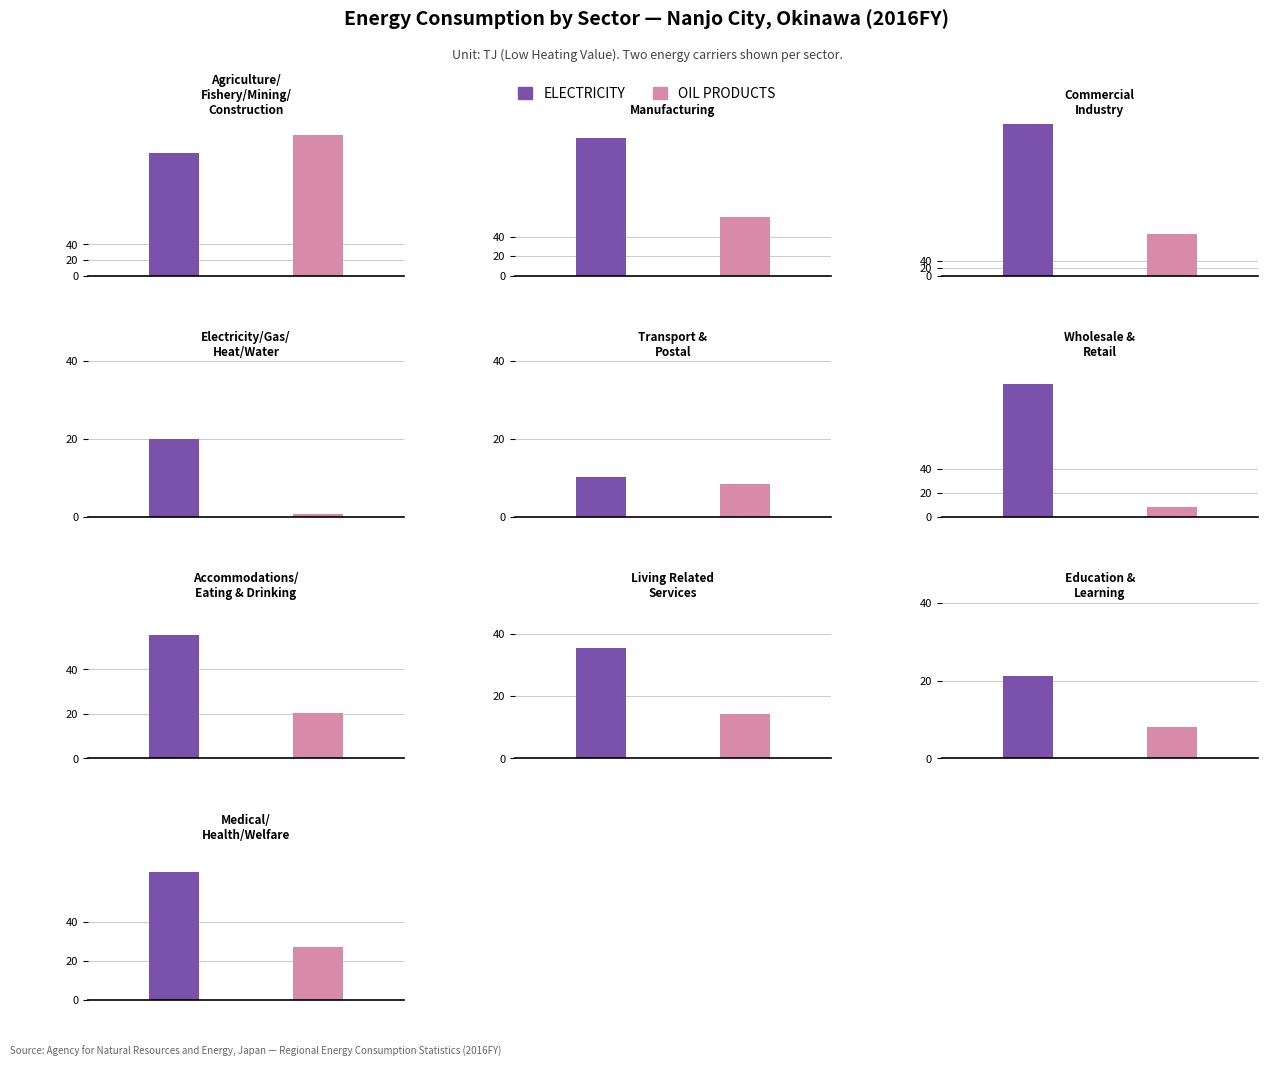

List the labels in order of Oil Products value, largest first.

Agriculture/
Fishery/Mining/
Construction, Commercial
Industry, Manufacturing, Medical/
Health/Welfare, Accommodations/
Eating & Drinking, Living Related
Services, Transport &
Postal, Wholesale &
Retail, Education &
Learning, Electricity/Gas/
Heat/Water